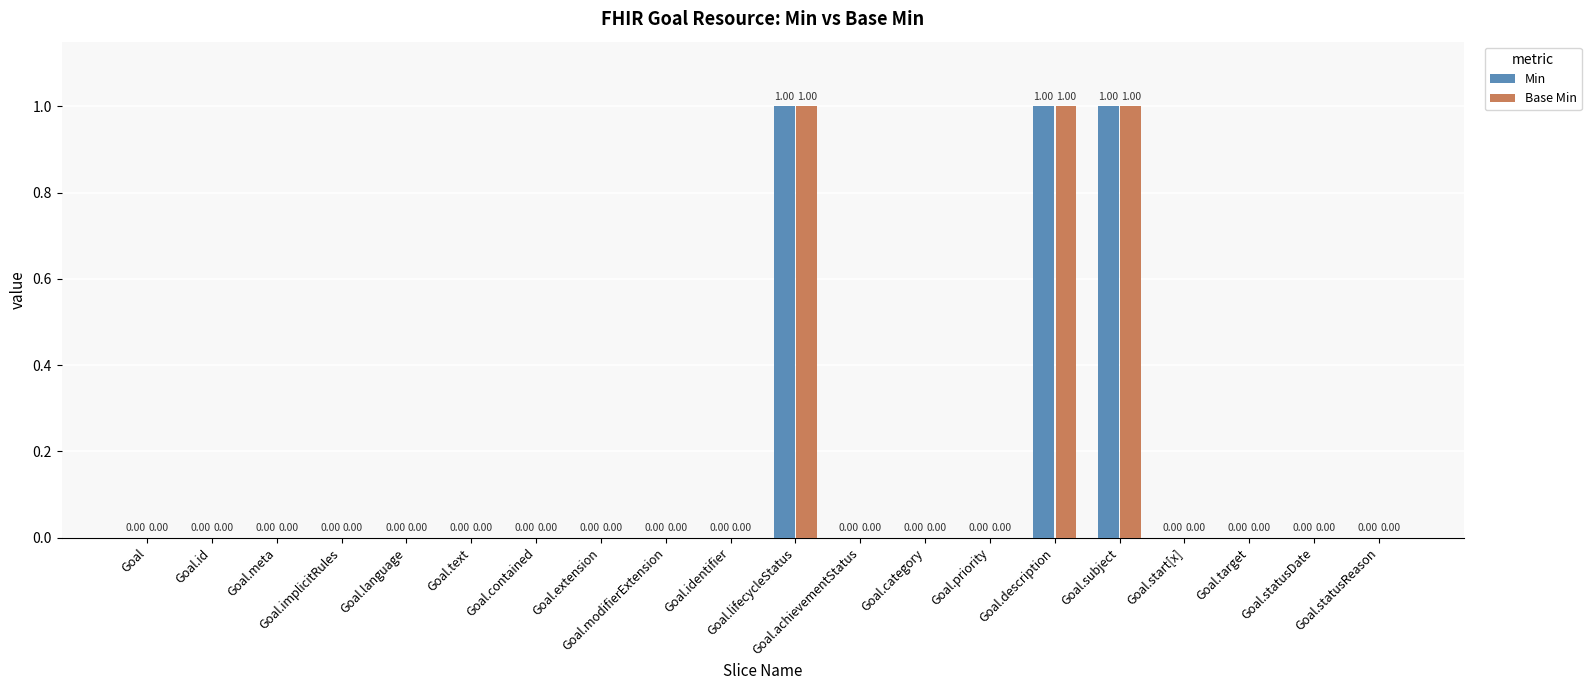

How many values in Min are above zero?

3